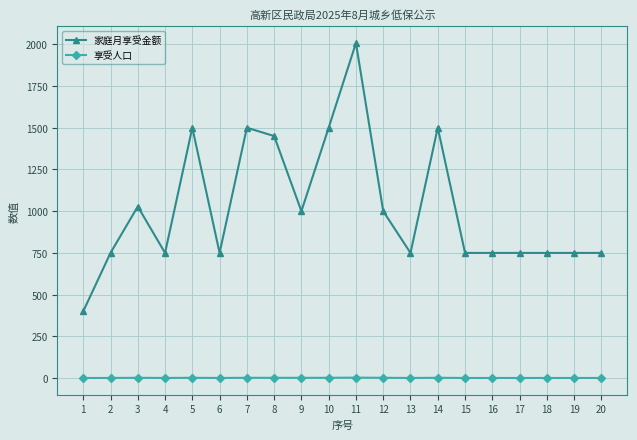

True or false: 享受人口 has a value of 2 at 9.

True